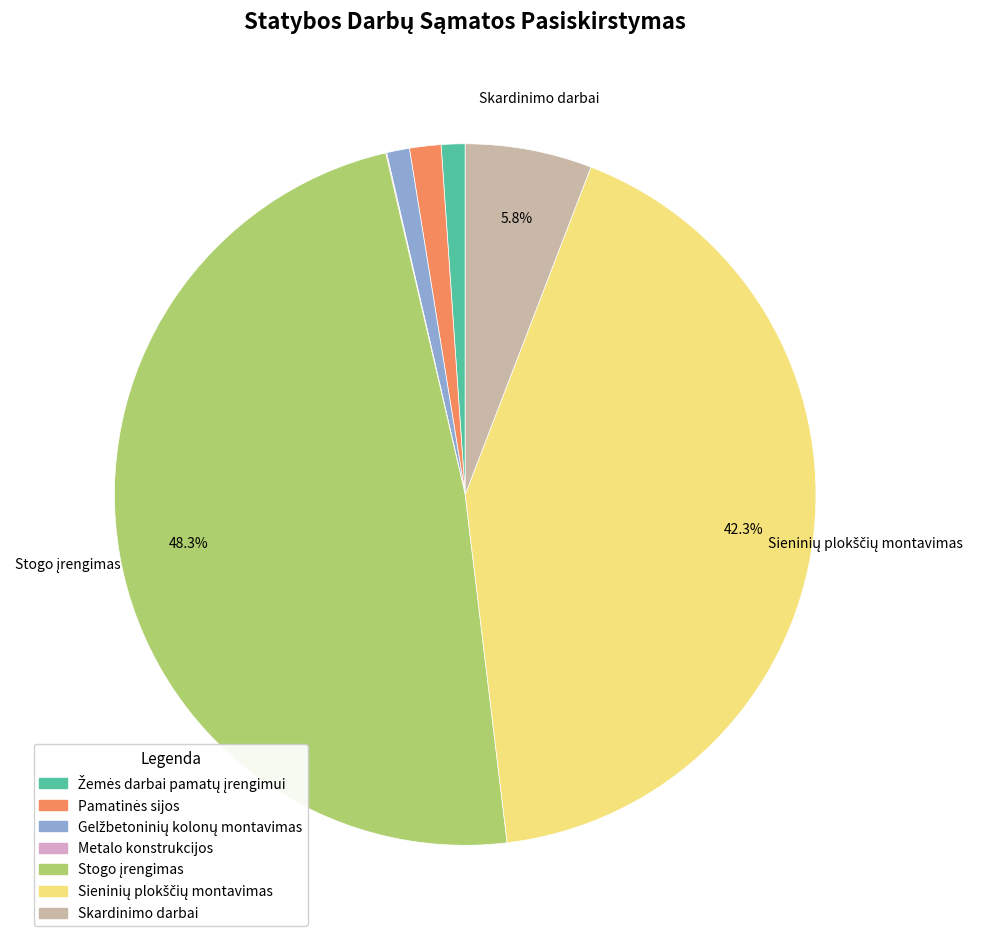

What portion of the pie excludes Skardinimo darbai?

94.2%